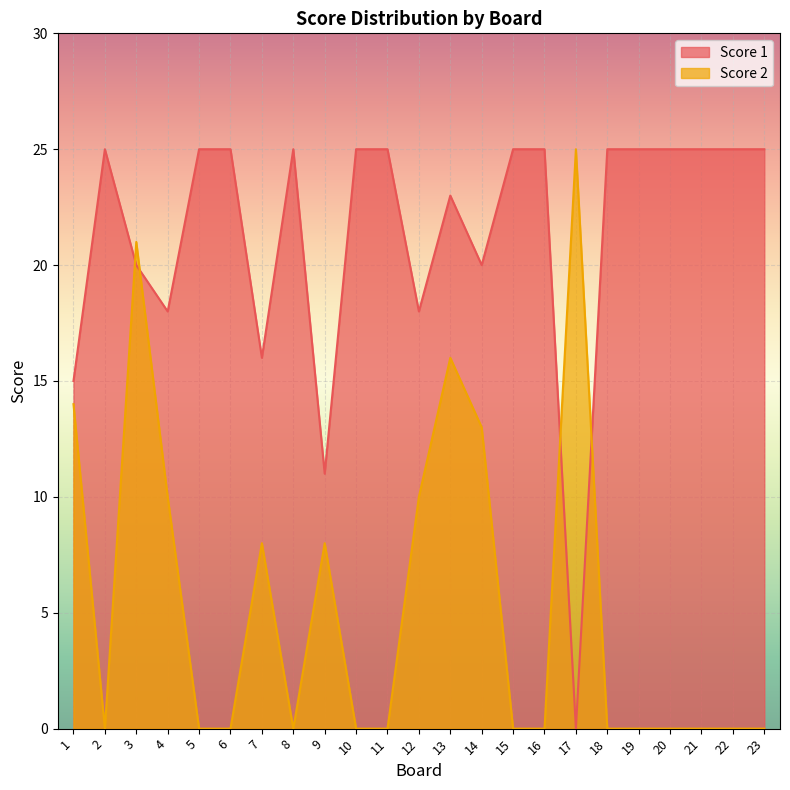

True or false: Score 2 has more than 2 interior local peaks.

True